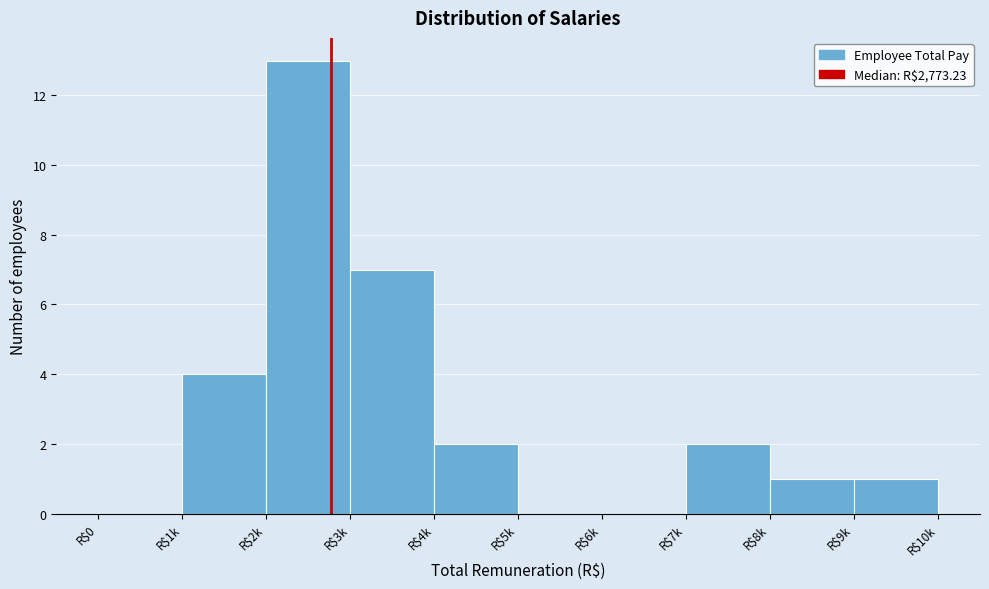

Is it true that the value at R$7k is 2?

True